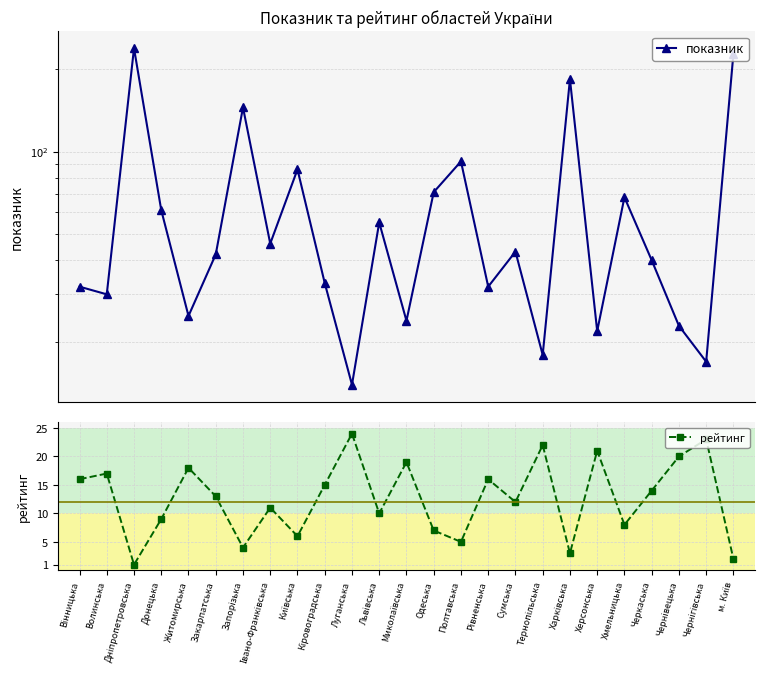

List the series in order of their peak value, lowest first.

рейтинг, показник